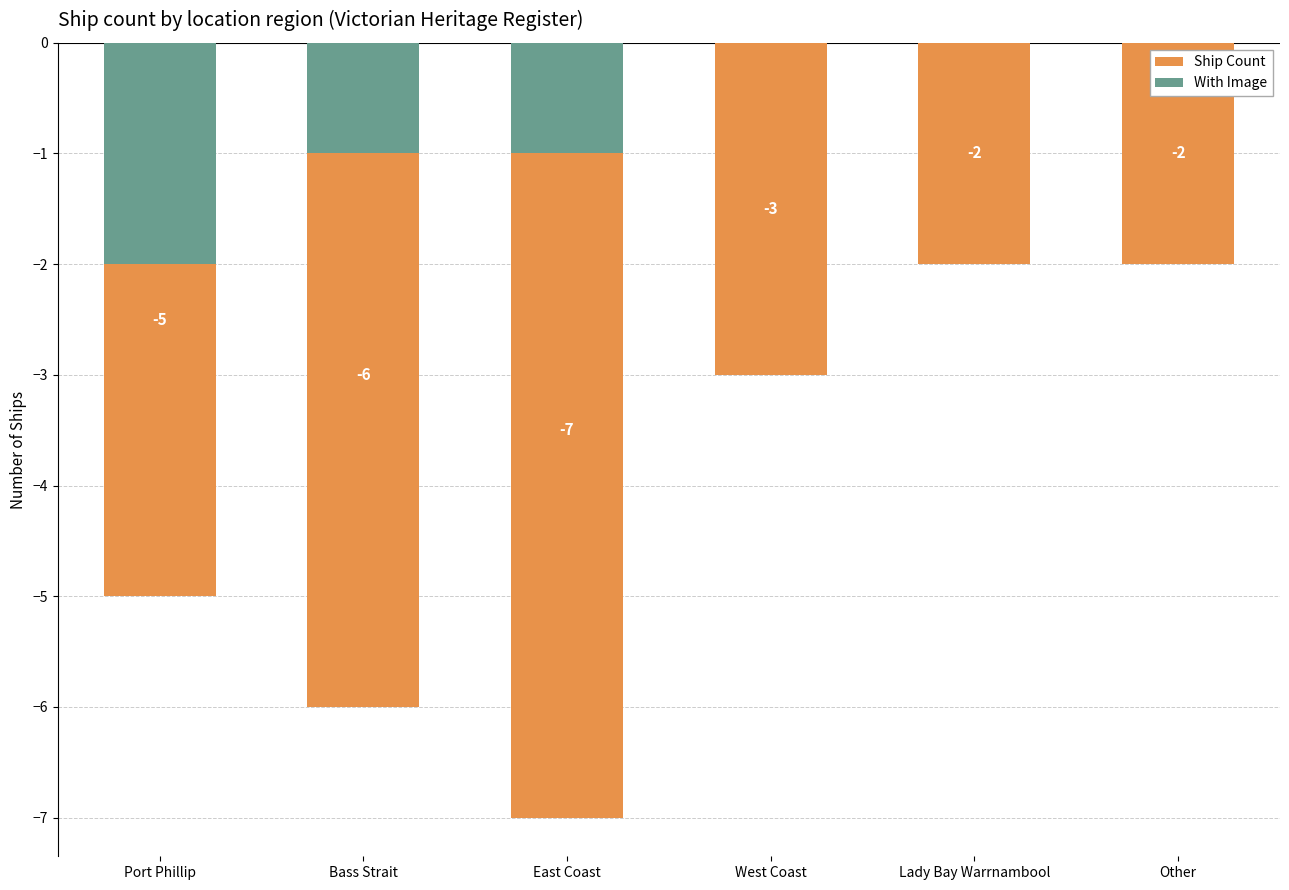

What are all the series names shown in the legend?

Ship Count, With Image